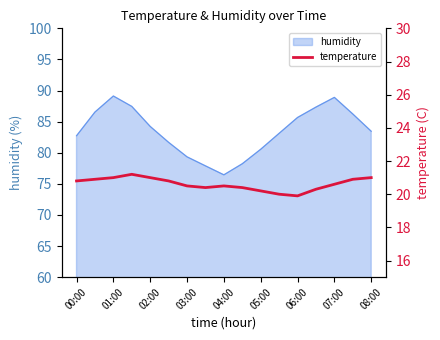

What is the highest value of the humidity series?

89.1